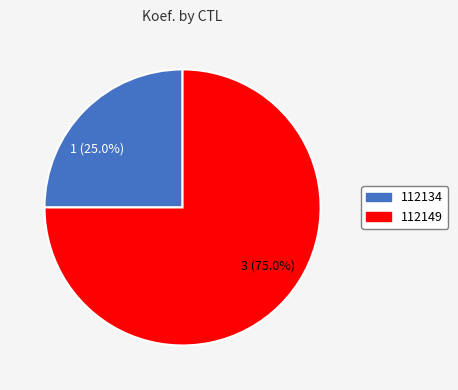

The 112149 slice represents 84% of the pie. True or false?

False